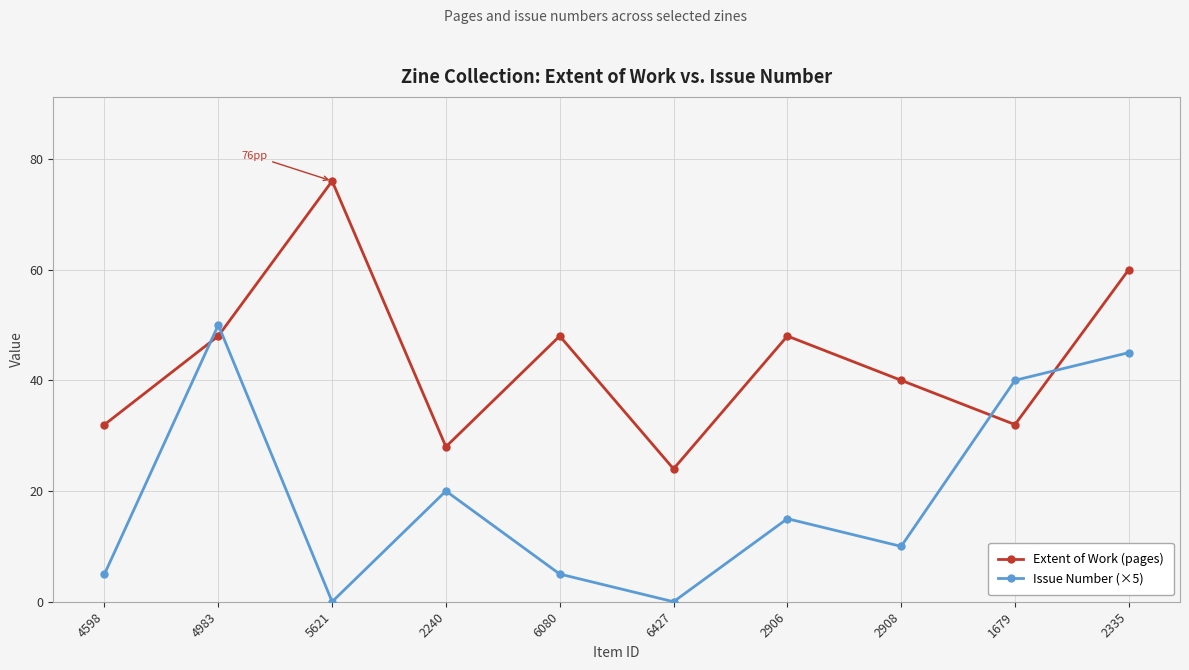

Which series has the largest total across all categories?

Extent of Work (pages)